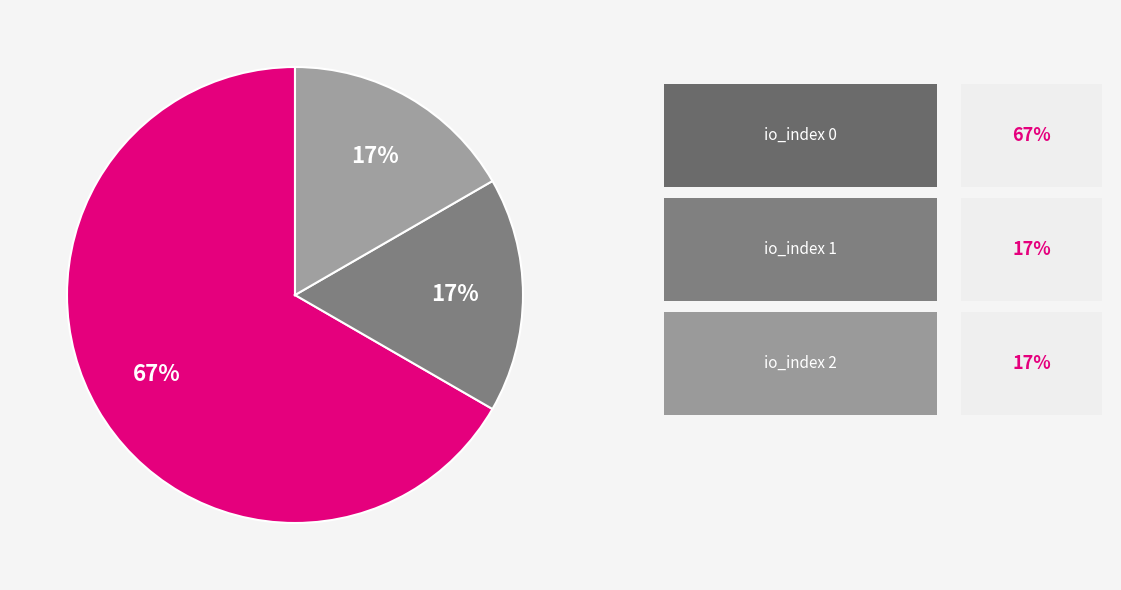

To the nearest percent, what is the difference between the largest and smallest slice percentages?

50%